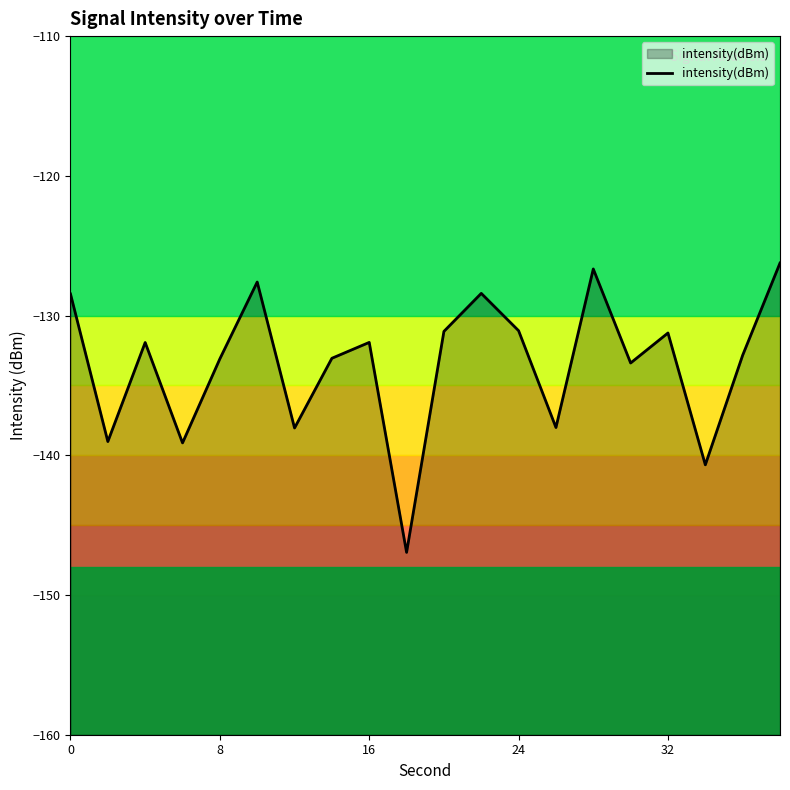

Reading left to right, list all the values displayed in this chart.

-128.5	-139.0	-131.9	-139.1	-133.1	-127.6	-138.0	-133.1	-131.9	-146.9	-131.1	-128.4	-131.1	-138.0	-126.7	-133.4	-131.2	-140.7	-132.8	-126.2